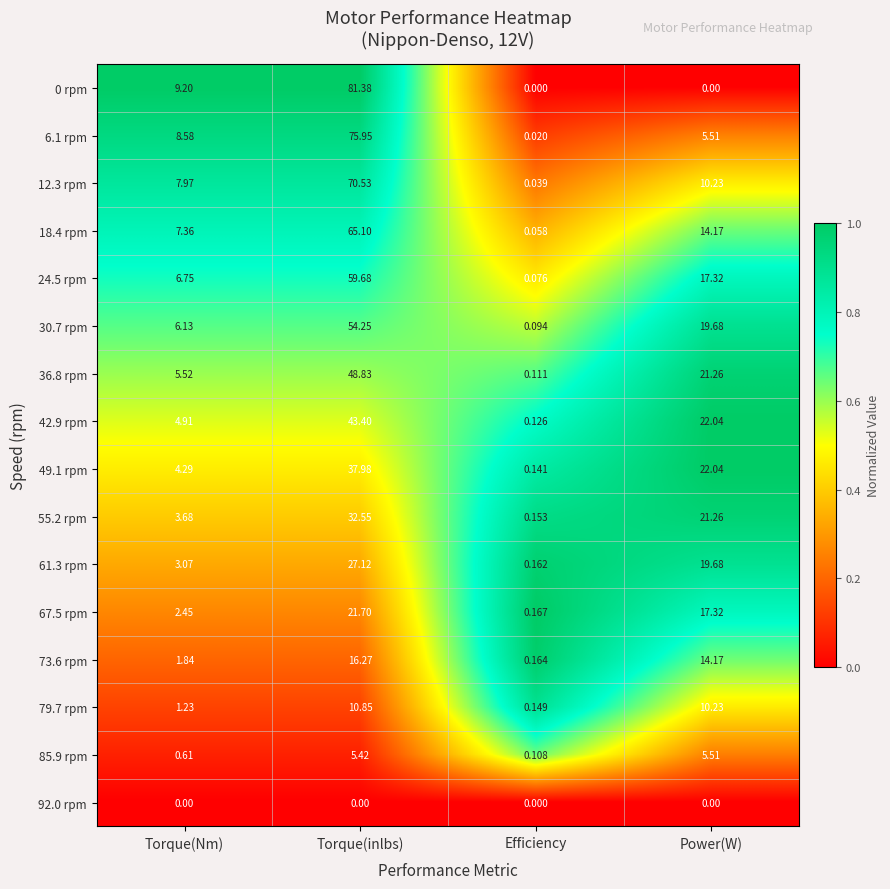

Which category has the highest value in the 36.8 rpm series?

Torque(inlbs)